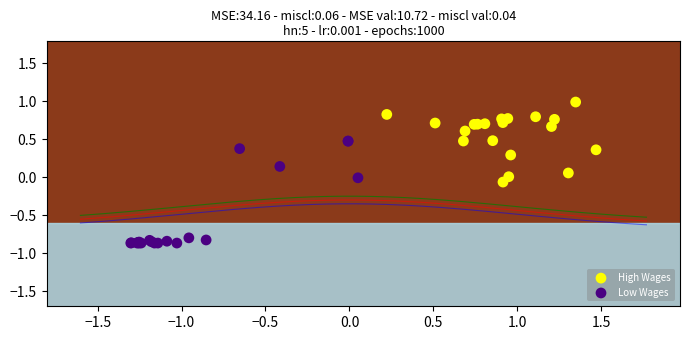

Which series has the largest Y range (max minus min)?

Low Wages